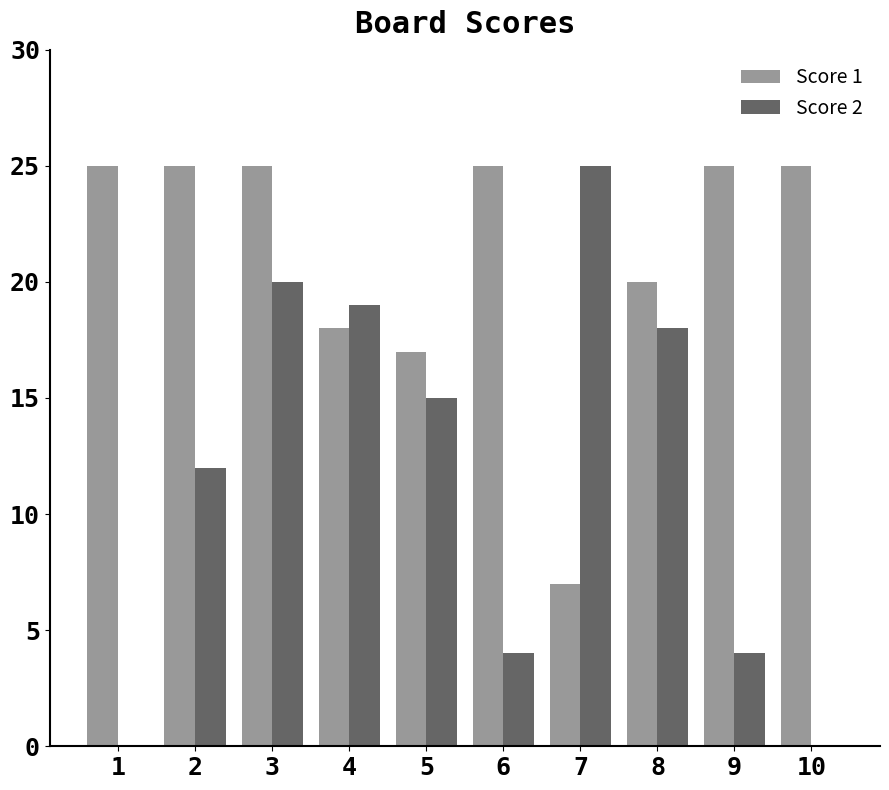

Where is Score 1 nearest to the value 16?

5